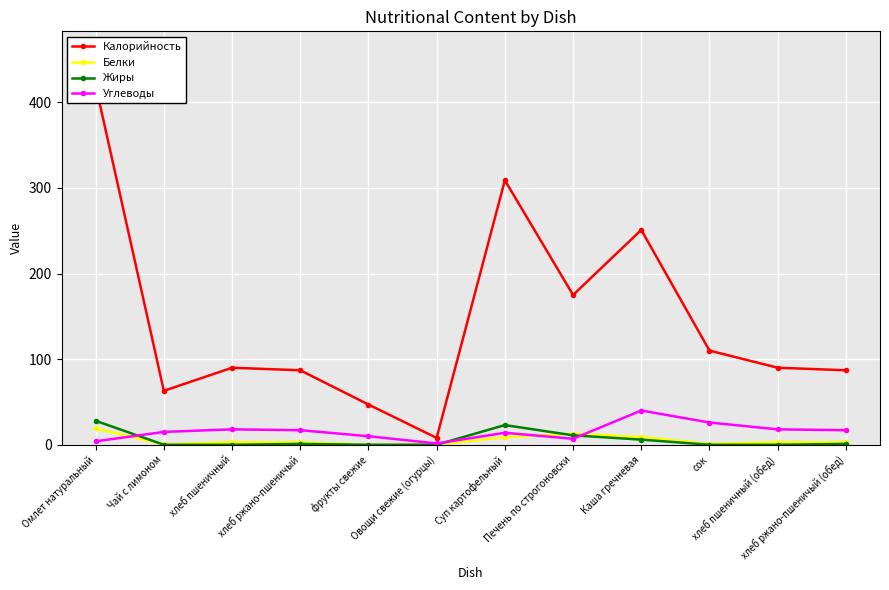

What are all the series names shown in the legend?

Калорийность, Белки, Жиры, Углеводы